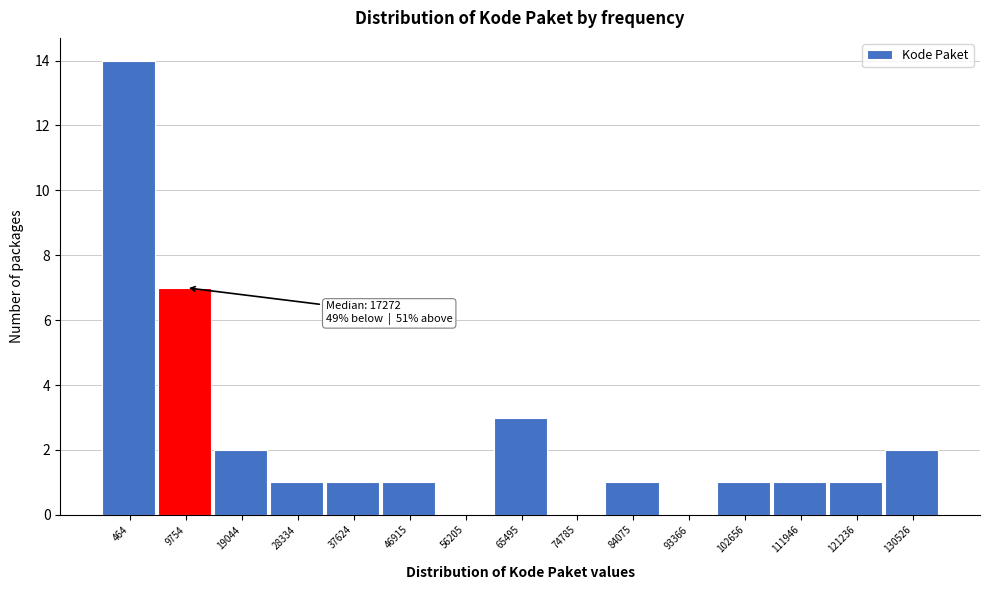

Reading left to right, what are all the values shown in this chart?

464=14	9754=7	19044=2	28334=1	37624=1	46915=1	56205=0	65495=3	74785=0	84075=1	93366=0	102656=1	111946=1	121236=1	130526=2